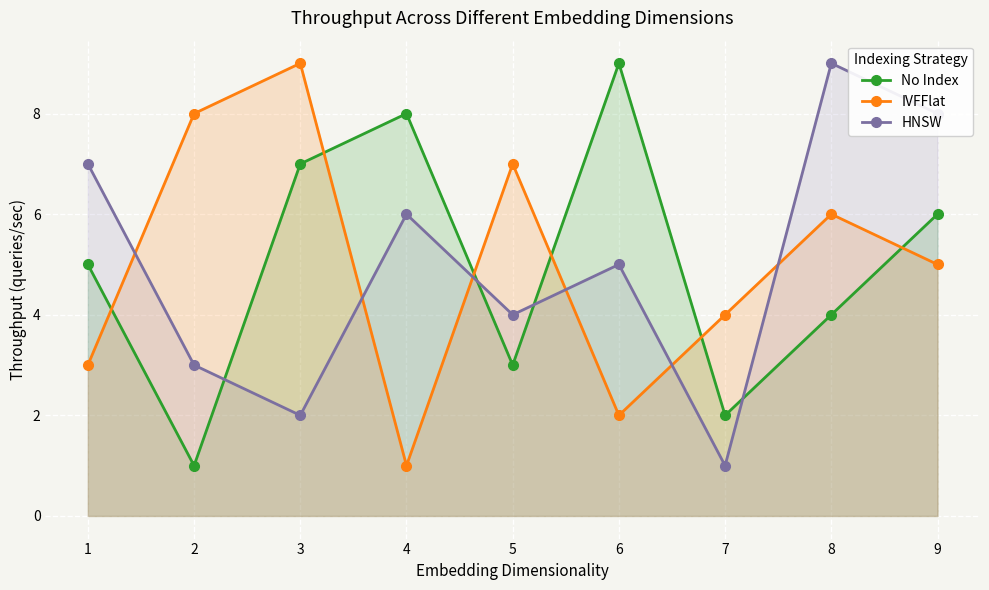

Is it true that No Index equals 12 at 3?

False